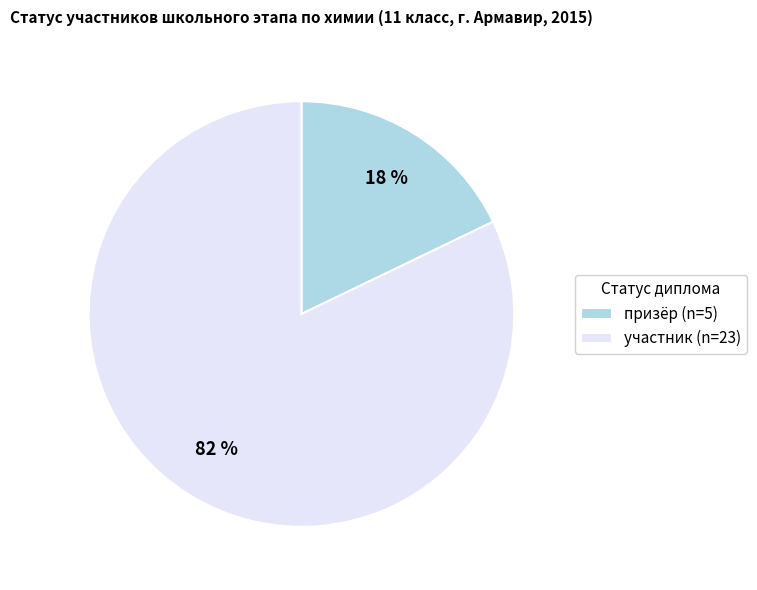

Count the number of slices in the pie.

2